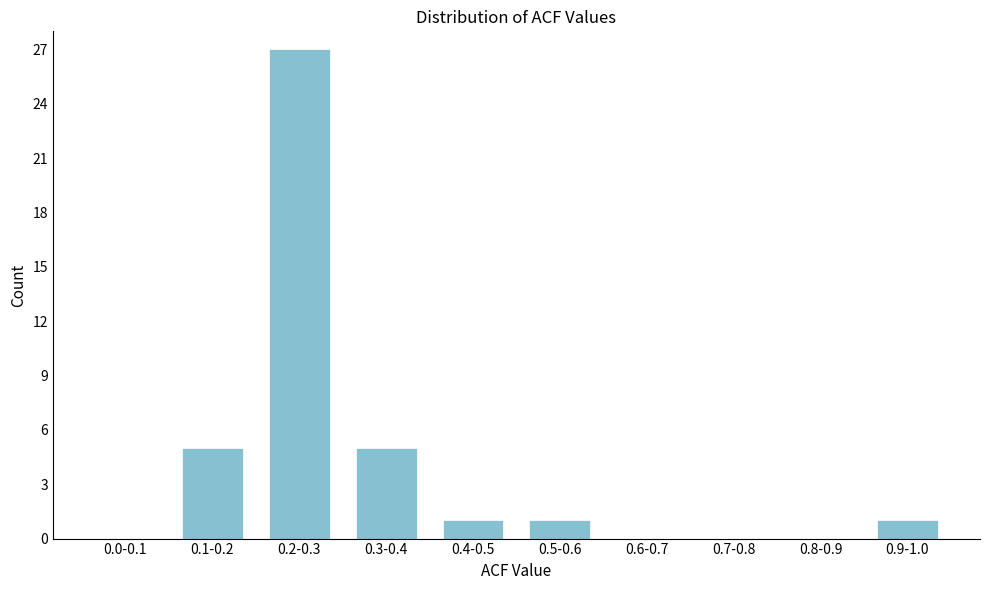

Reading left to right, extract all data points from this chart.

0.0-0.1=0	0.1-0.2=5	0.2-0.3=27	0.3-0.4=5	0.4-0.5=1	0.5-0.6=1	0.6-0.7=0	0.7-0.8=0	0.8-0.9=0	0.9-1.0=1